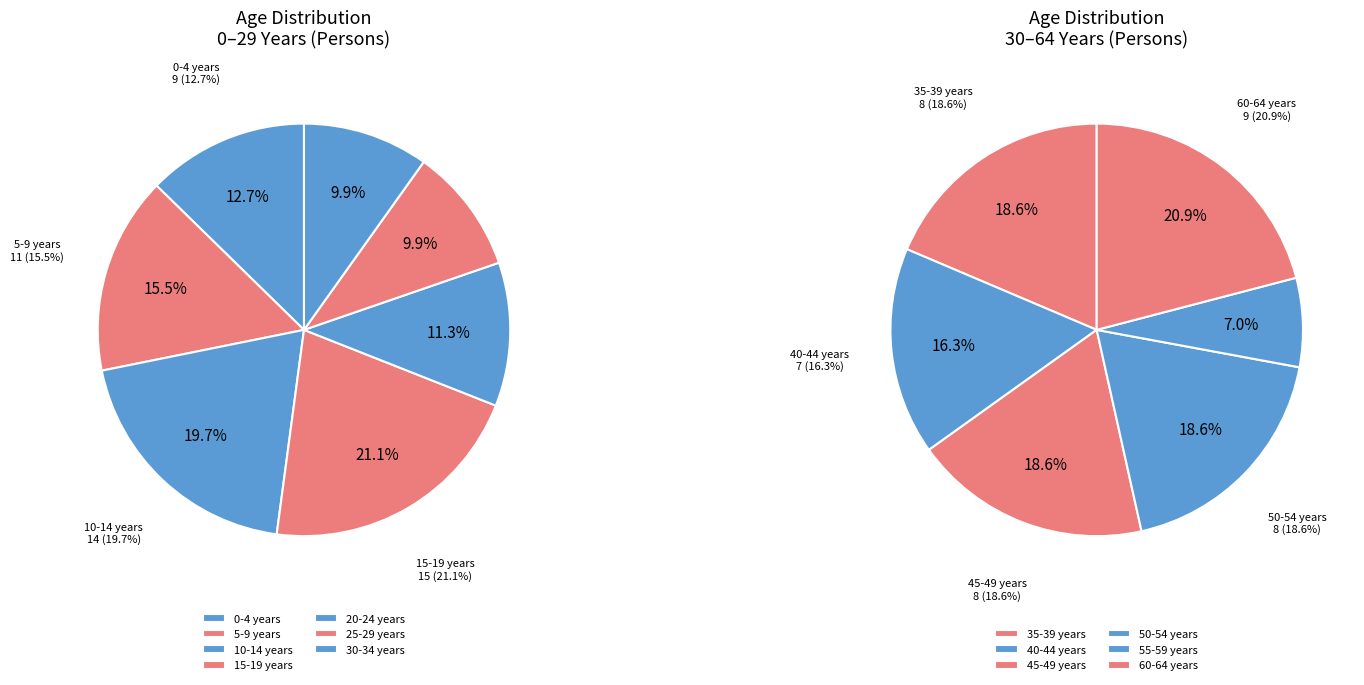

Do 40-44 years and 30-34 years together represent more than half of the pie?

No